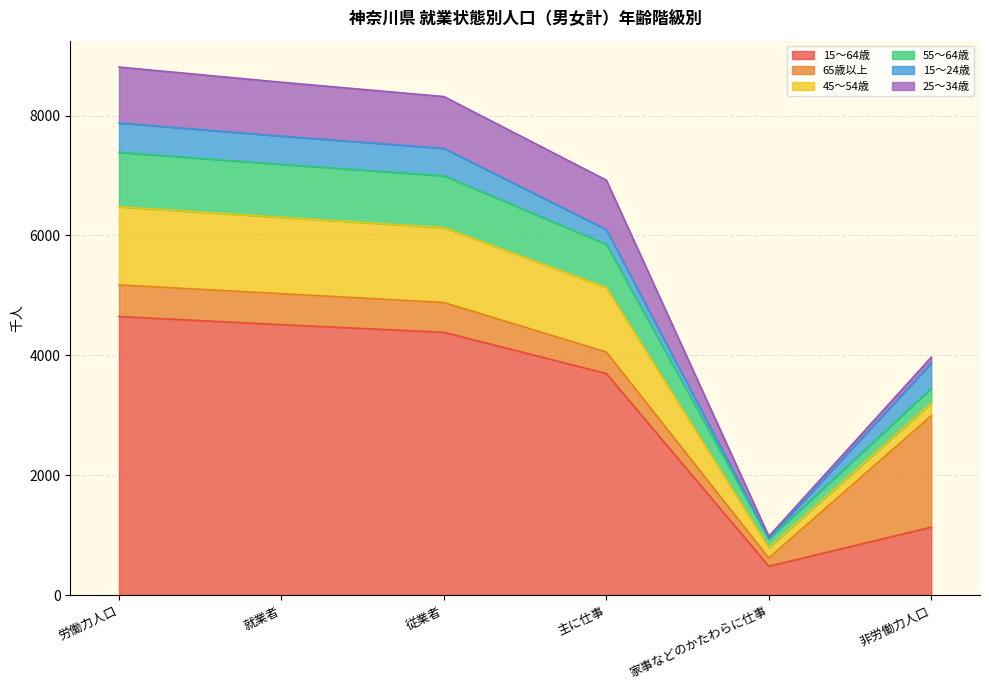

What is the label of the 4th point from the right?

従業者